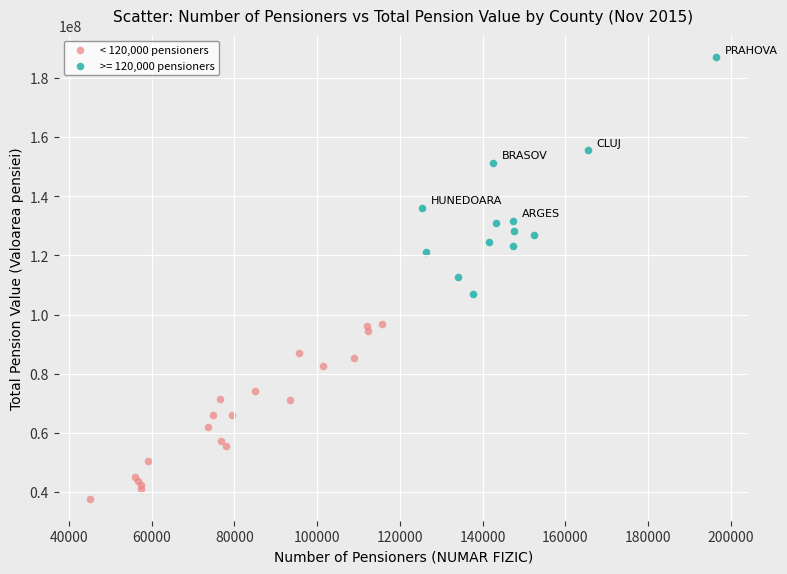

Which series reaches the minimum Y coordinate?

< 120,000 pensioners